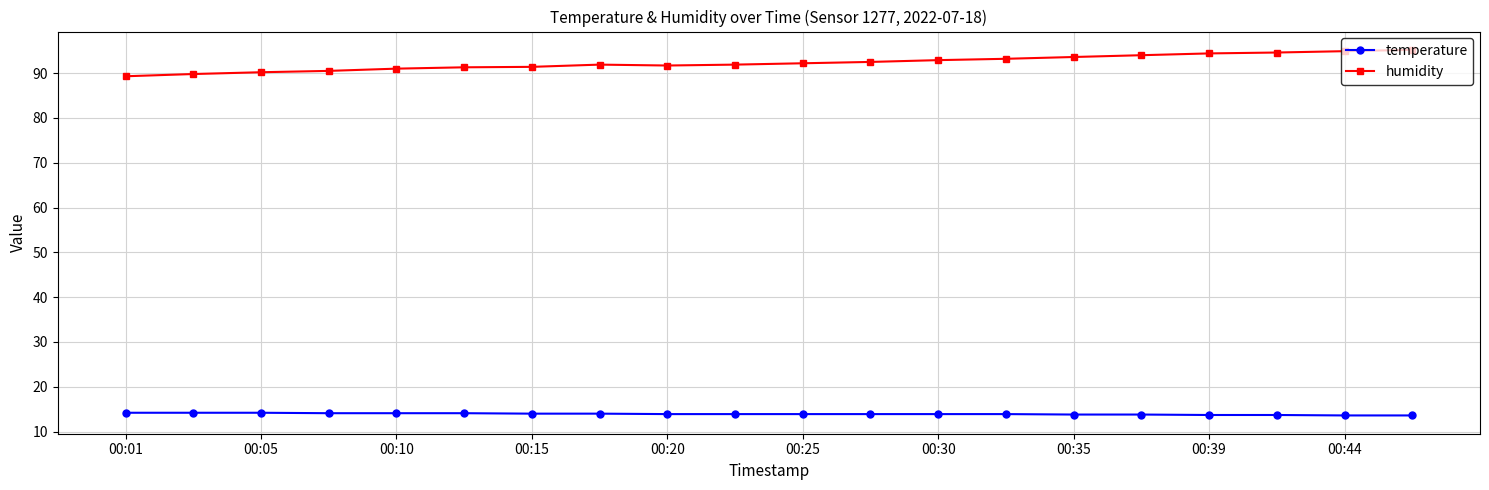

What is the value of the temperature point at the 4th from the left?

14.1